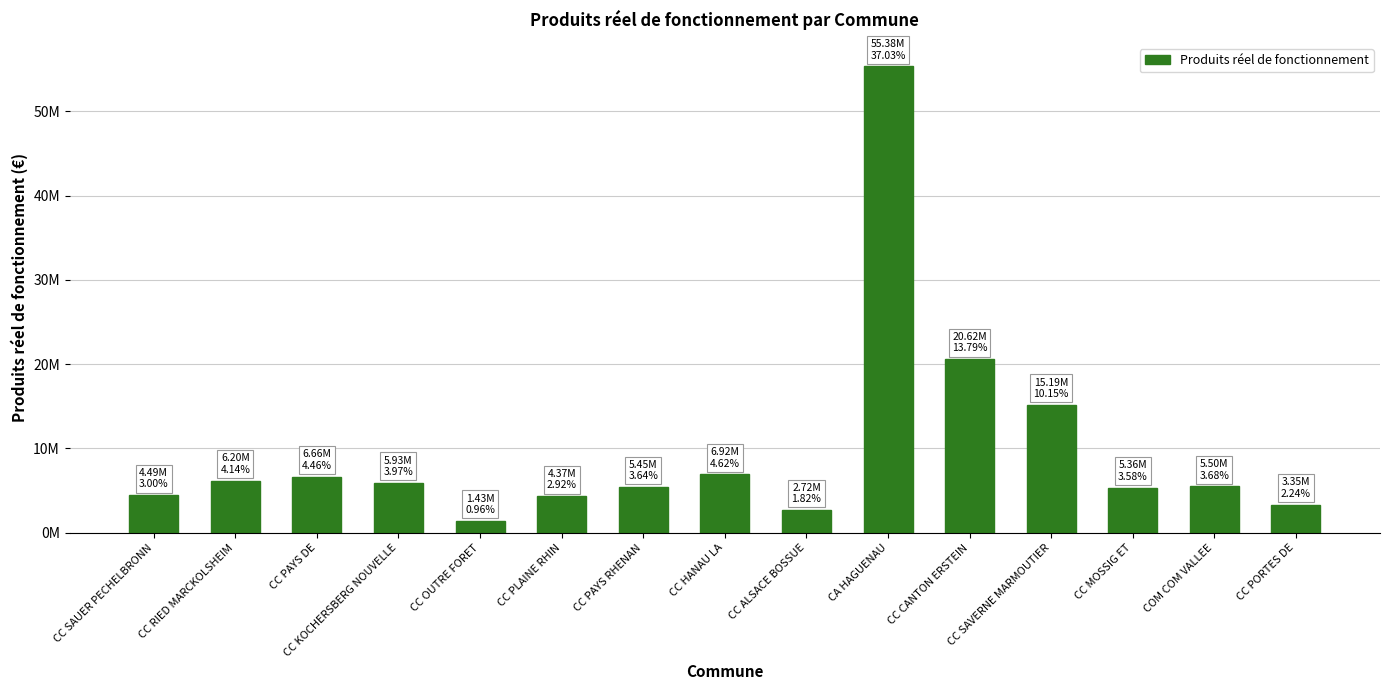

Reading left to right, list all the values displayed in this chart.

4487596.7	6198126.6	6664597.4	5931421.3	1429147.2	4366954.3	5447949.5	6917290.7	2724737.2	55381403.2	20622172.8	15188683.4	5358549.7	5503870.4	3352122.2